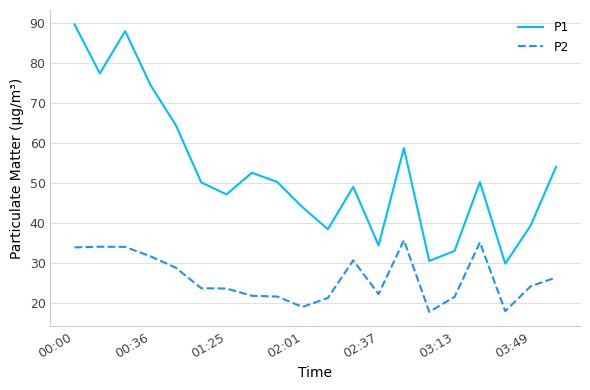

What are all the series names shown in the legend?

P1, P2